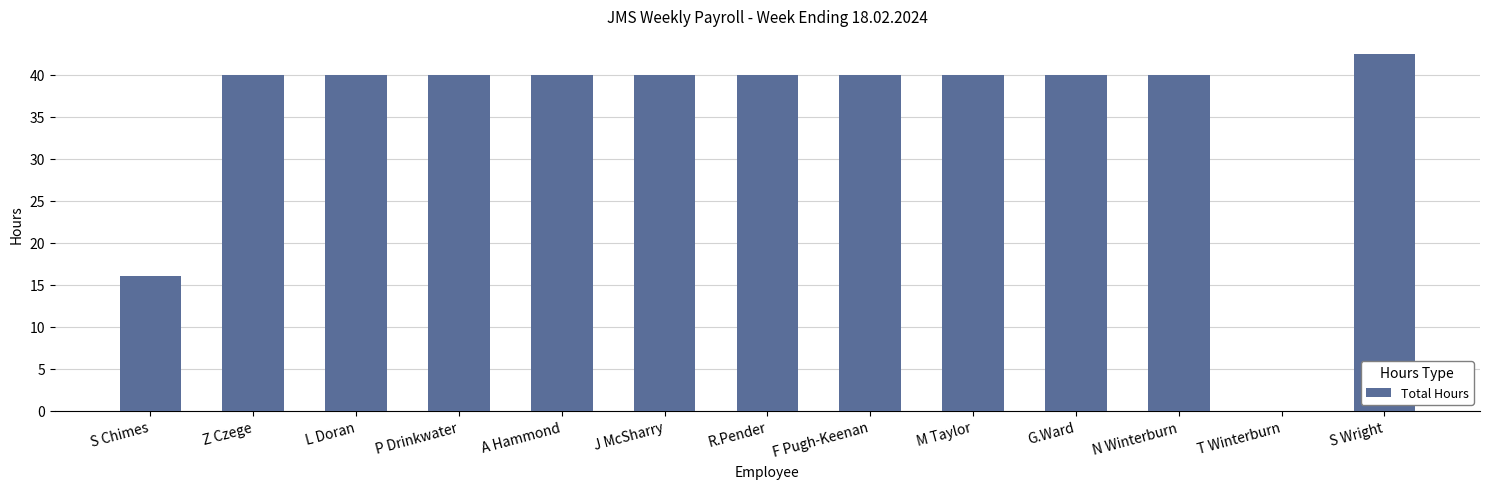

Read the value at M Taylor.

40.0